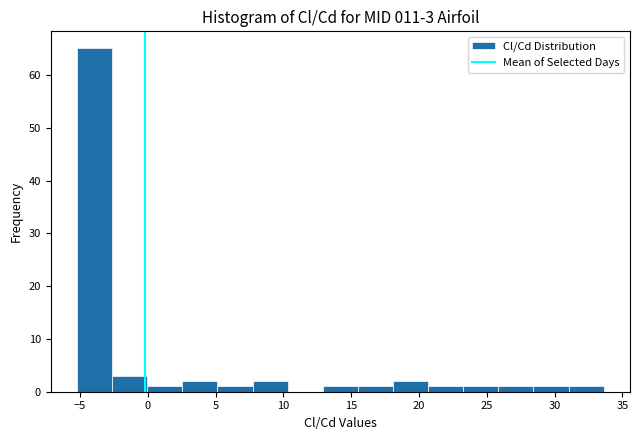

Over which range of the x-axis is the bar tallest?

-5.0 to -2.5